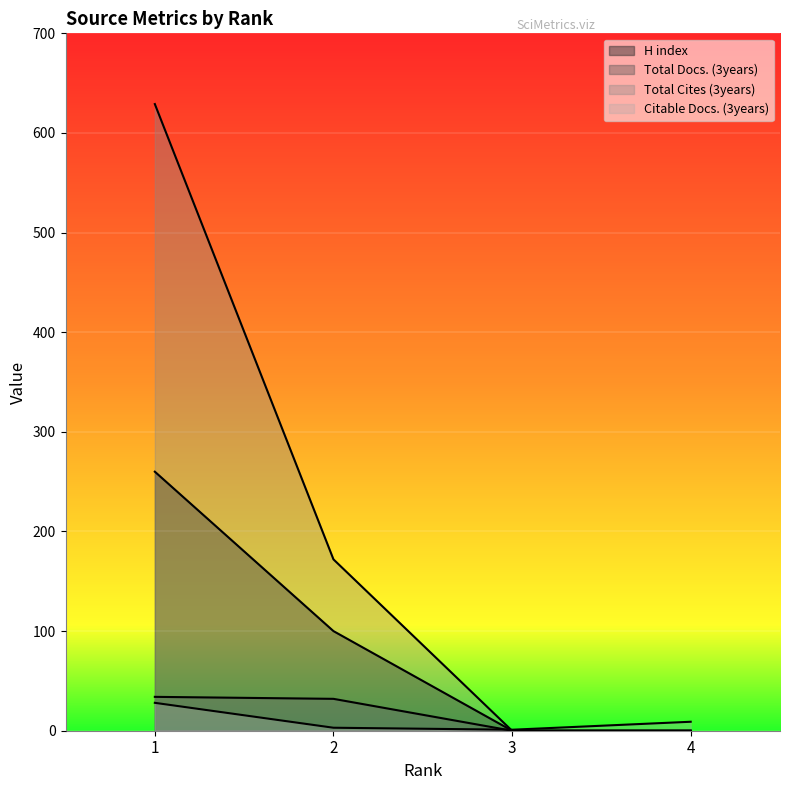

True or false: Total Docs. (3years) and H index cross at least once.

False